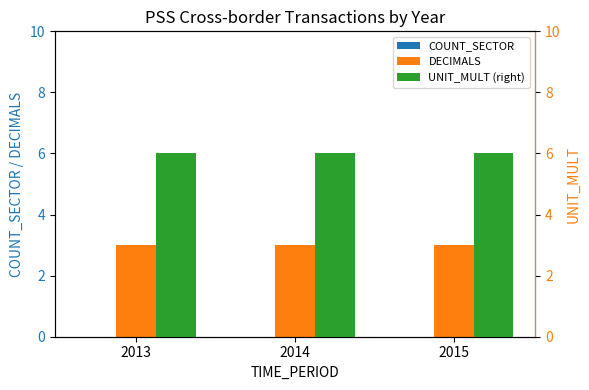

Which series has the largest total across all categories?

UNIT_MULT (right)